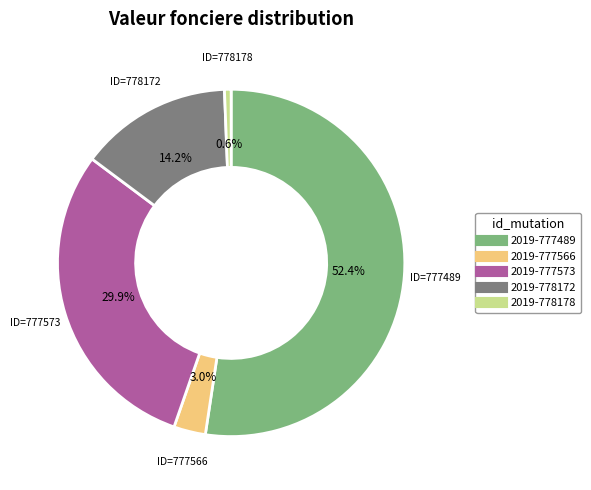

Count the number of slices in the pie.

5